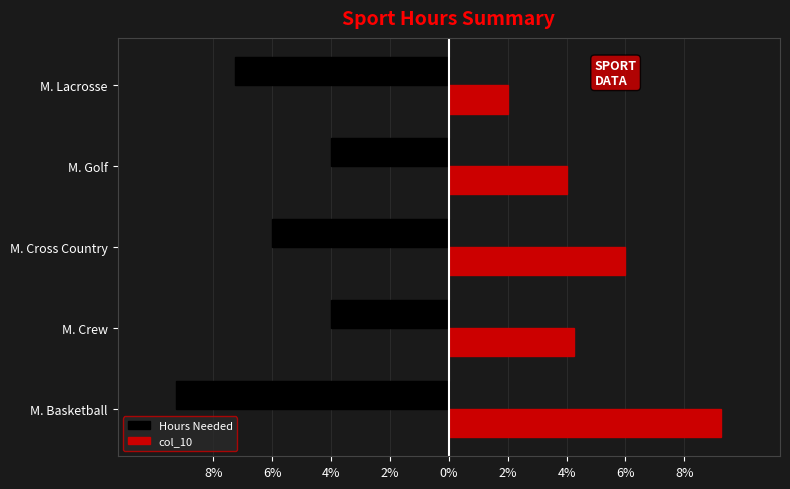

What are all the series names shown in the legend?

Hours Needed, col_10